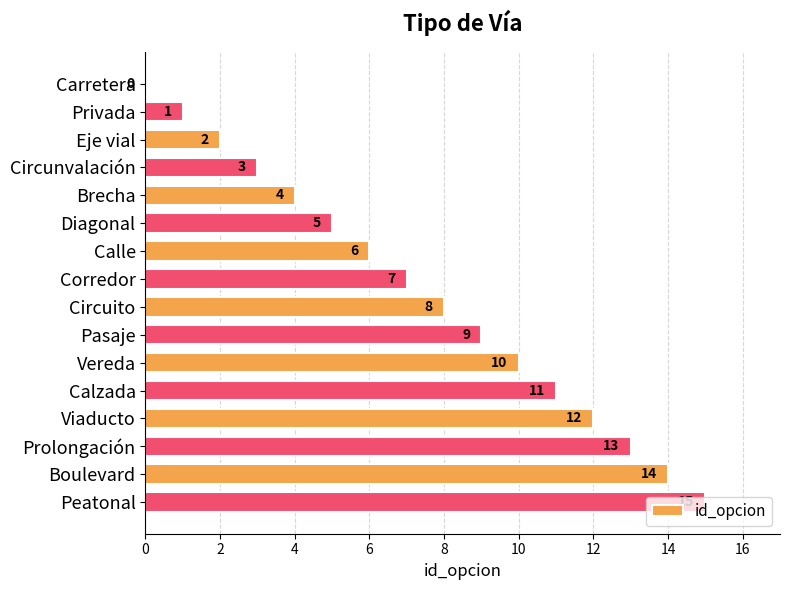

Read the value at Calzada.

11